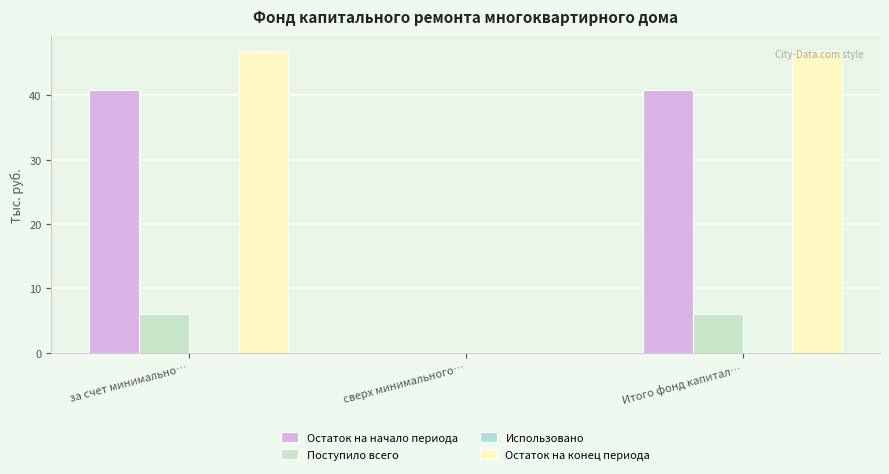

Reading left to right, list all the values displayed in this chart.

Остаток на начало периода: 40.9	0.0	40.9
Поступило всего: 6.0	0.0	6.0
Использовано: 0.0	0.0	0.0
Остаток на конец периода: 46.9	0.0	46.9